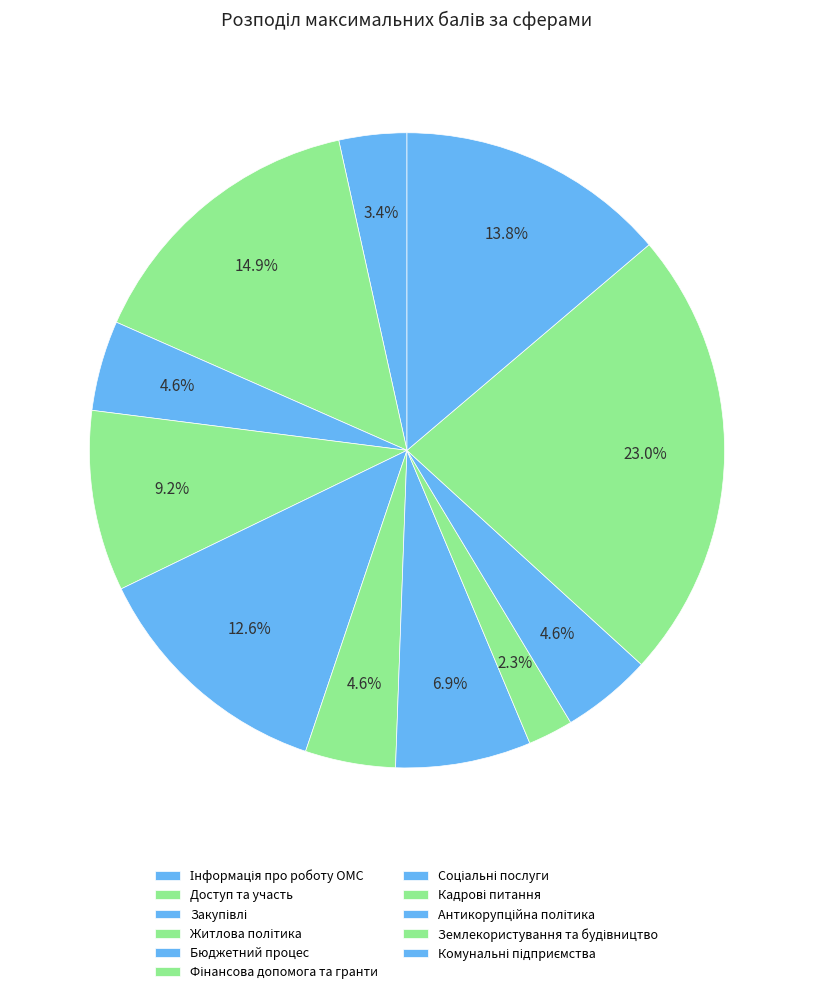

The Соціальні послуги slice represents 19% of the pie. True or false?

False